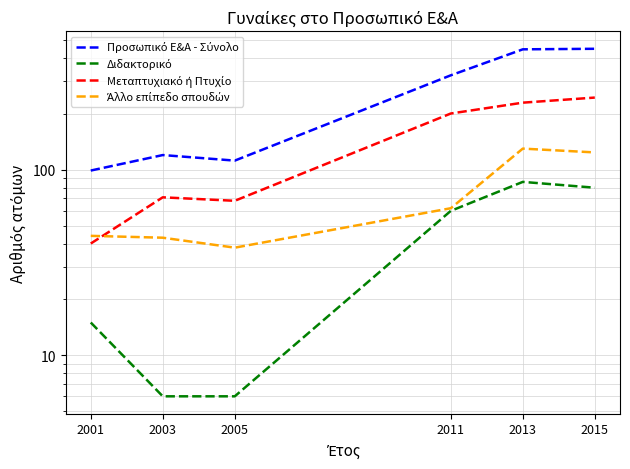

The value of Προσωπικό Ε&Α - Σύνολο at 2013 is 247. True or false?

False